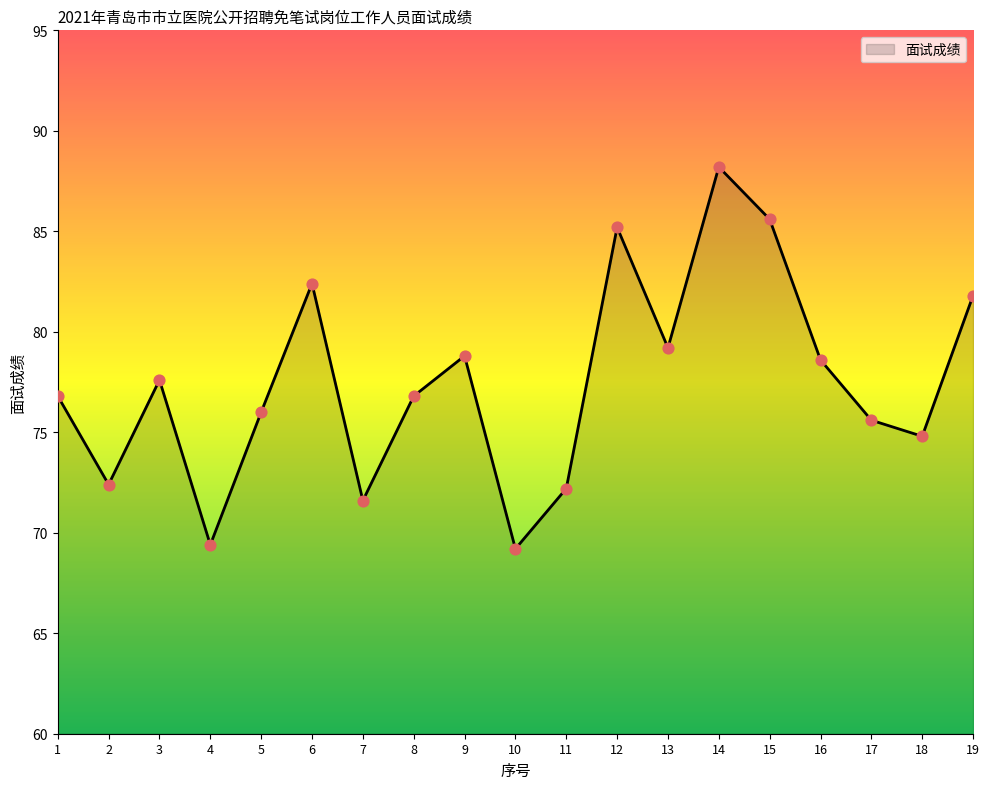

What is the change in value from 7 to 10?

-2.4